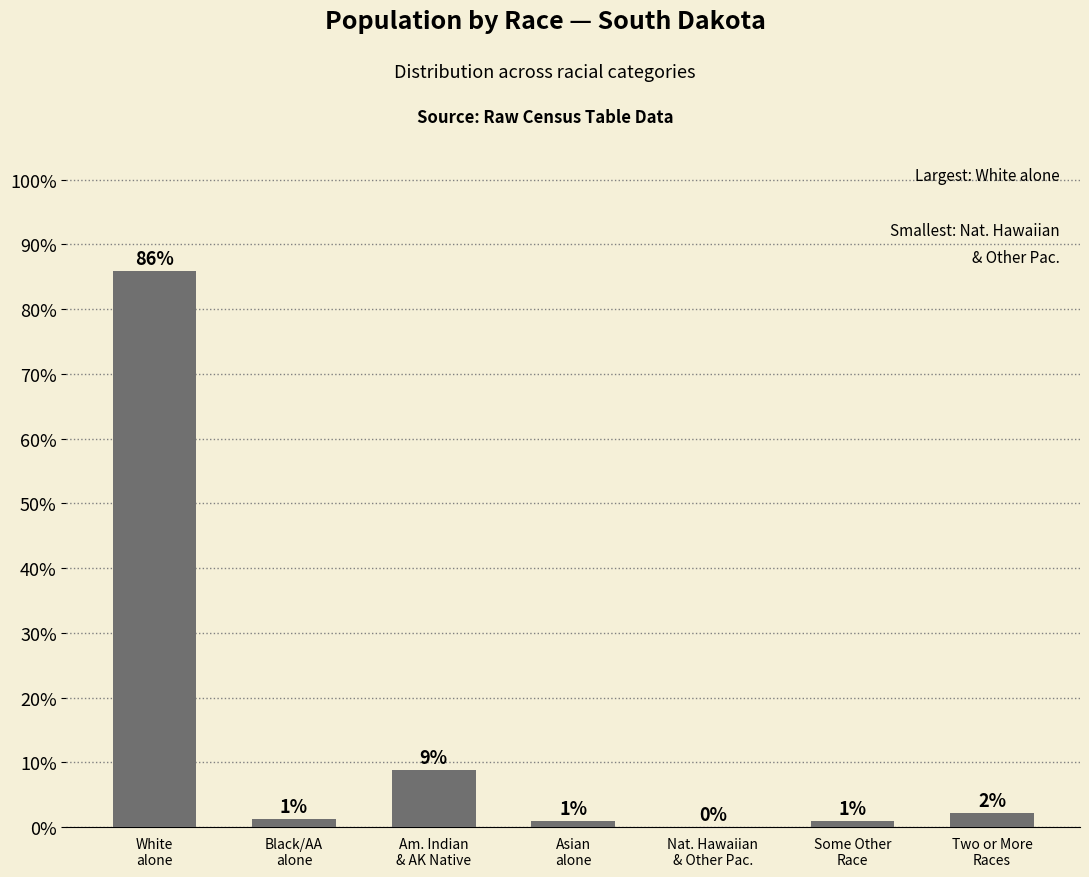

What is the sum of the values at White
alone and Asian
alone?

86.8